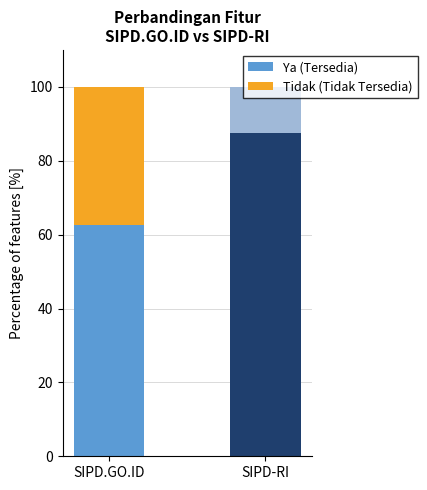

What is the sum of the Ya (Tersedia) values at SIPD-RI and SIPD.GO.ID?

150.0